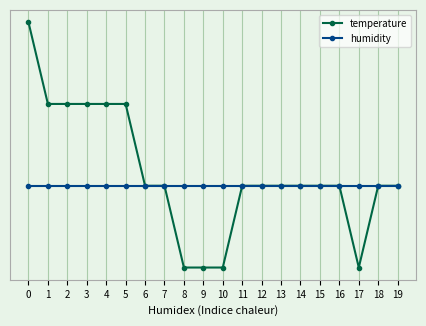

The value of humidity at 12 is -5.6. True or false?

True